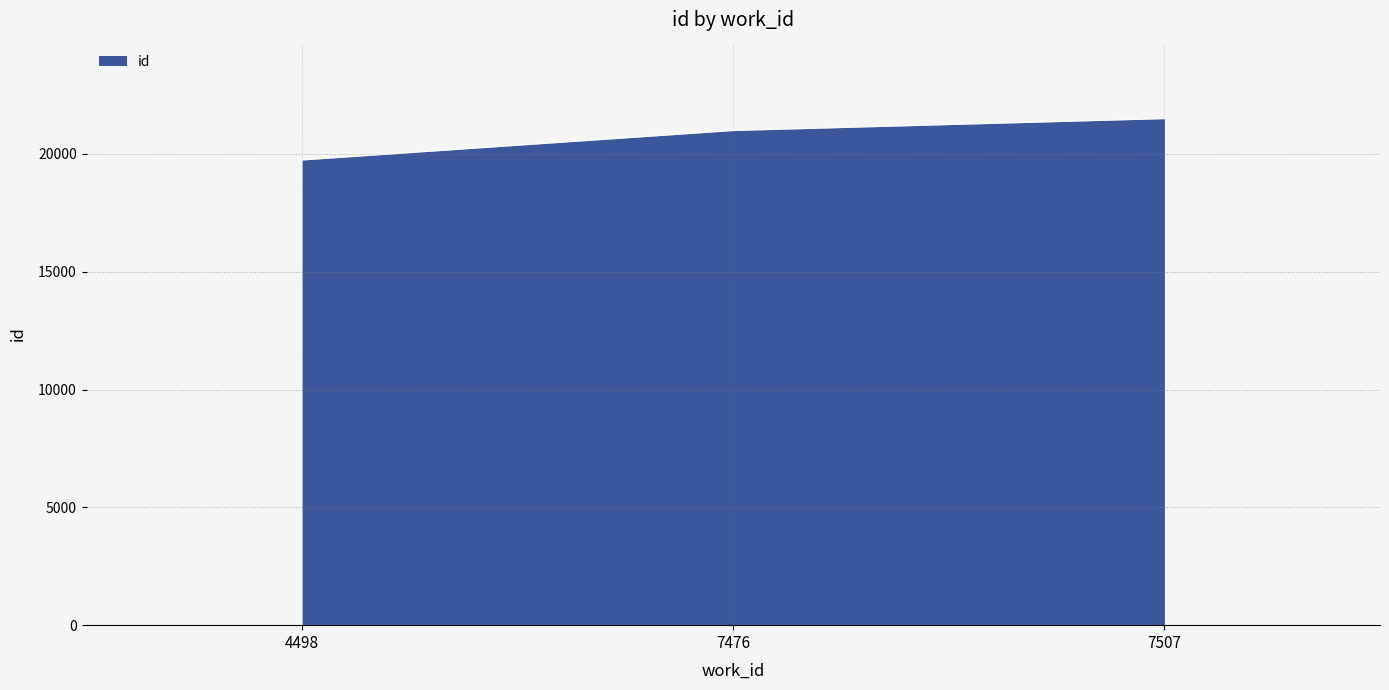

Which has a higher value, 7507 or 7476?

7507